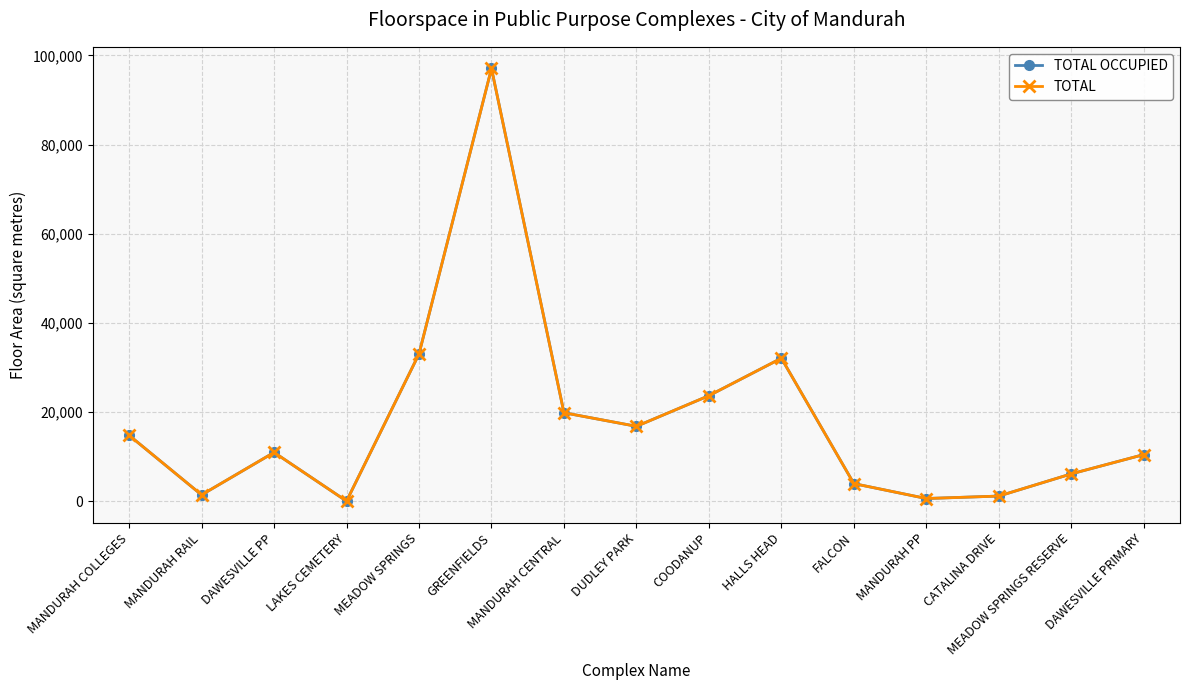

True or false: TOTAL OCCUPIED and TOTAL cross at least once.

False